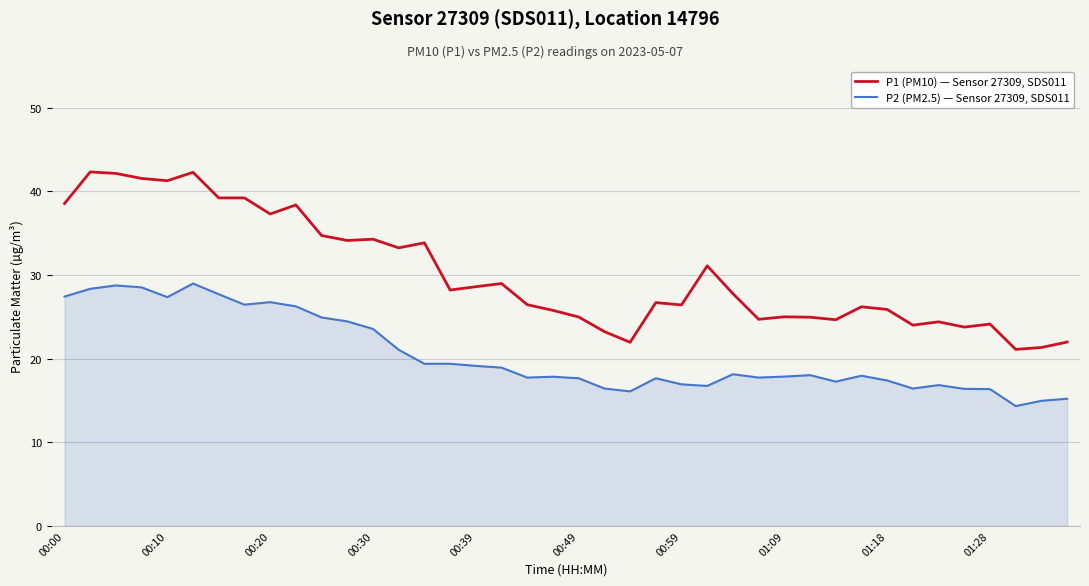

Which series has the widest spread of values?

P1 (PM10) — Sensor 27309, SDS011